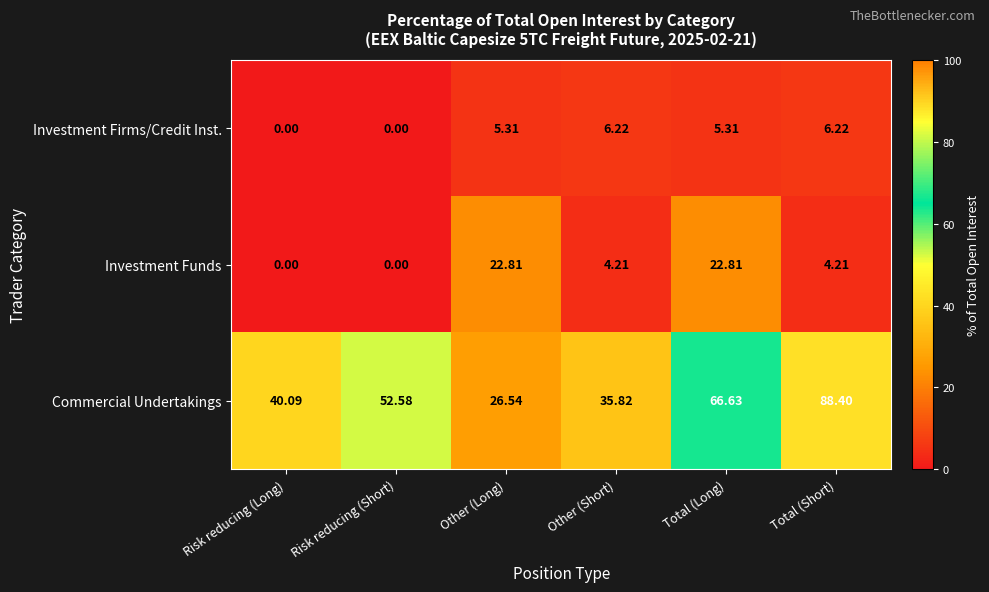

Which series has the largest range (max minus min)?

Commercial Undertakings